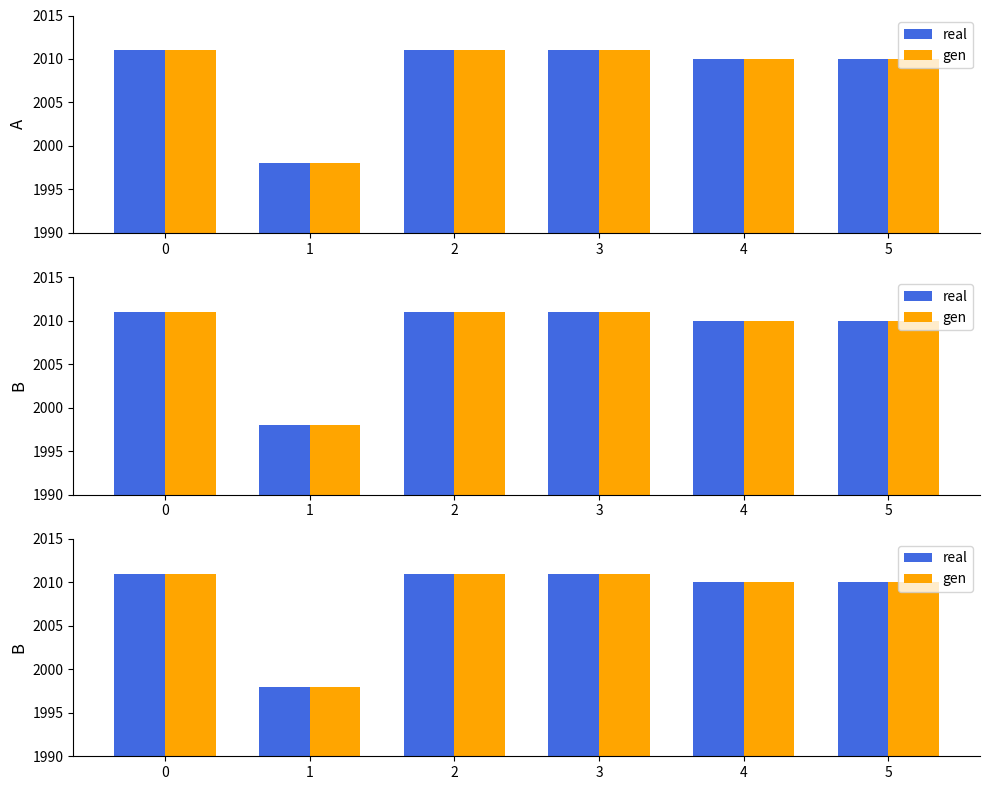

Which label corresponds to the smallest value in the chart?

1